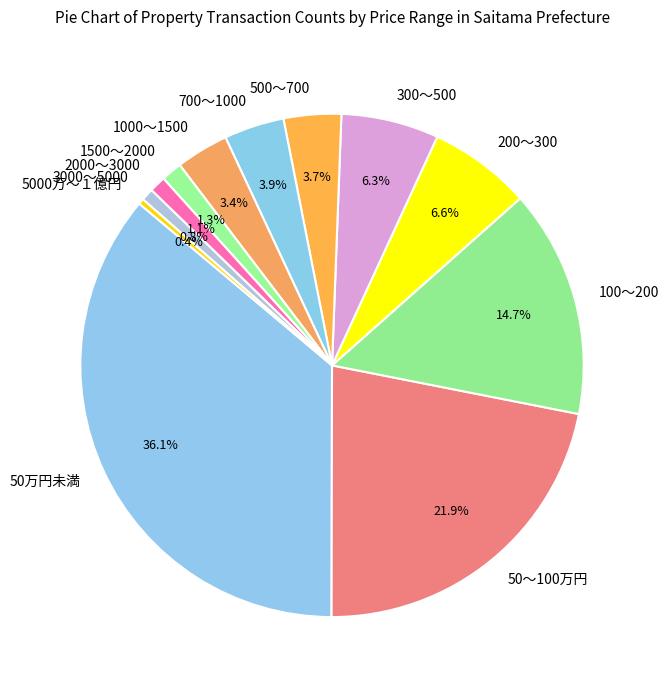

How many segments does this pie chart have?

12